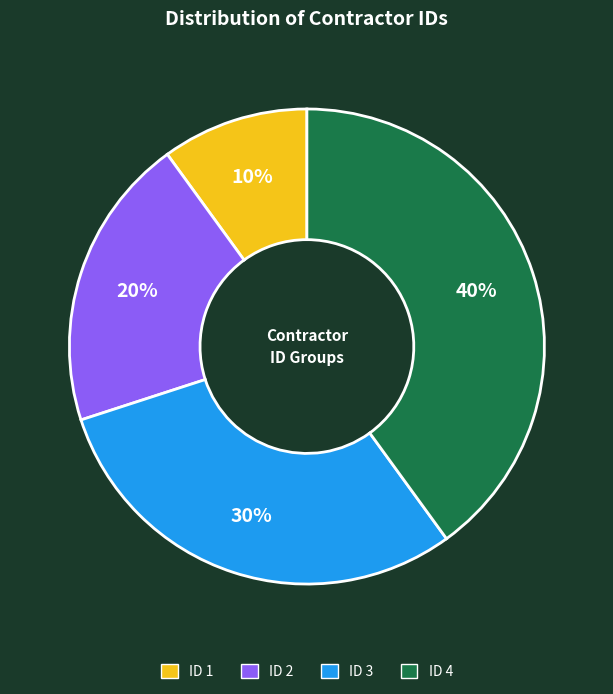

What percentage is the ID 1 slice, to the nearest percent?

10%